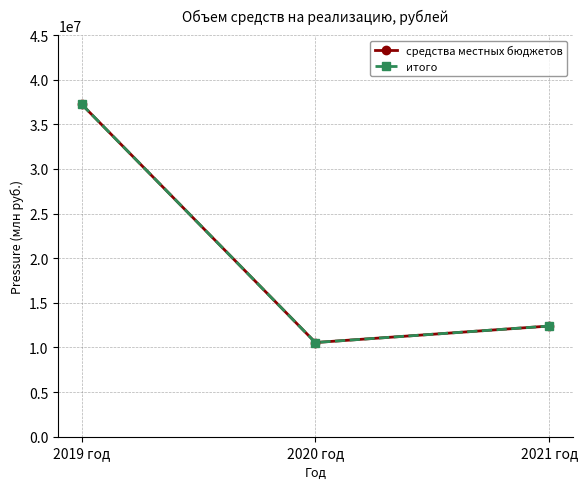

What are all the series names shown in the legend?

средства местных бюджетов, итого